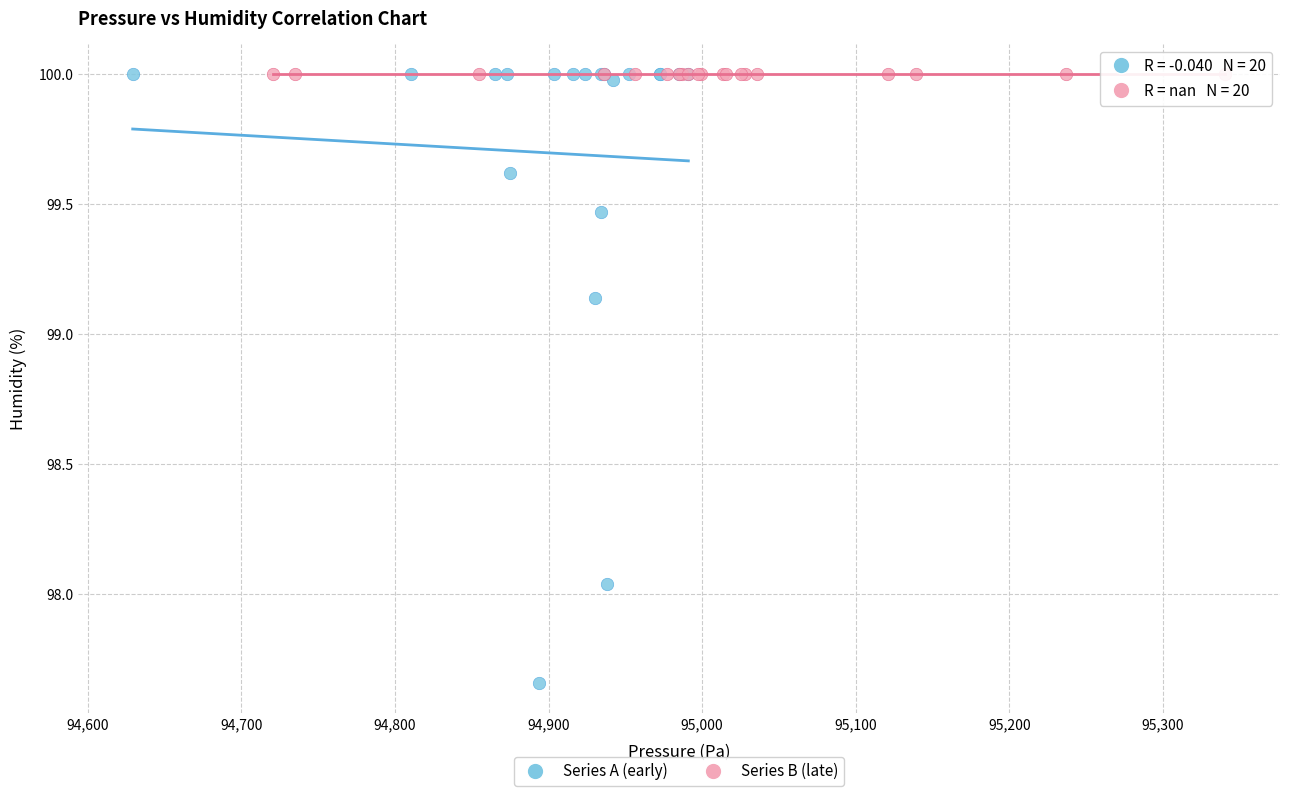

Which series contains the lowest Y value?

Series A (early)